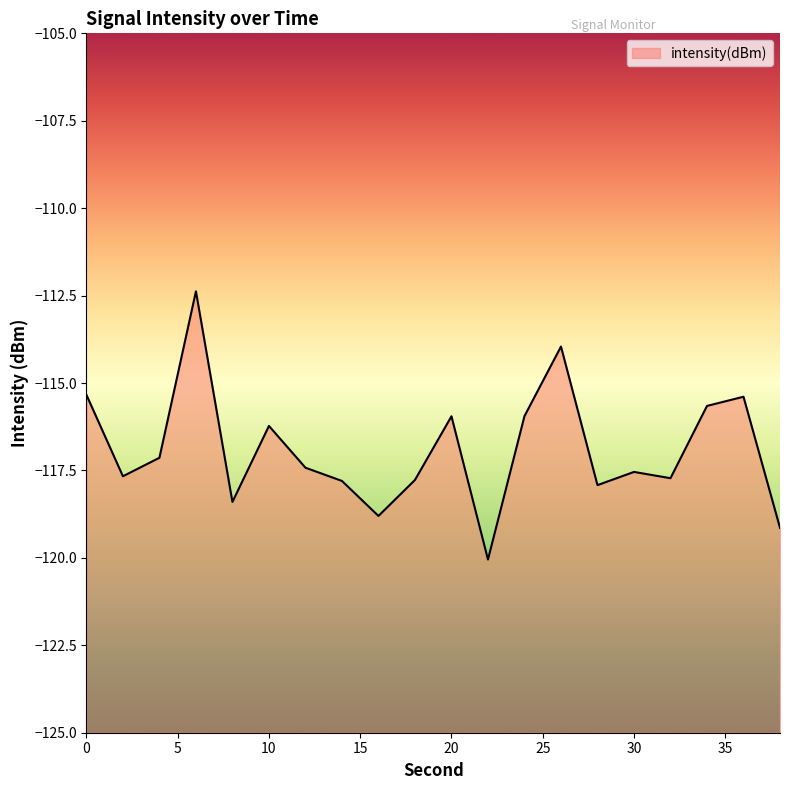

At which label is the value closest to -116?

20